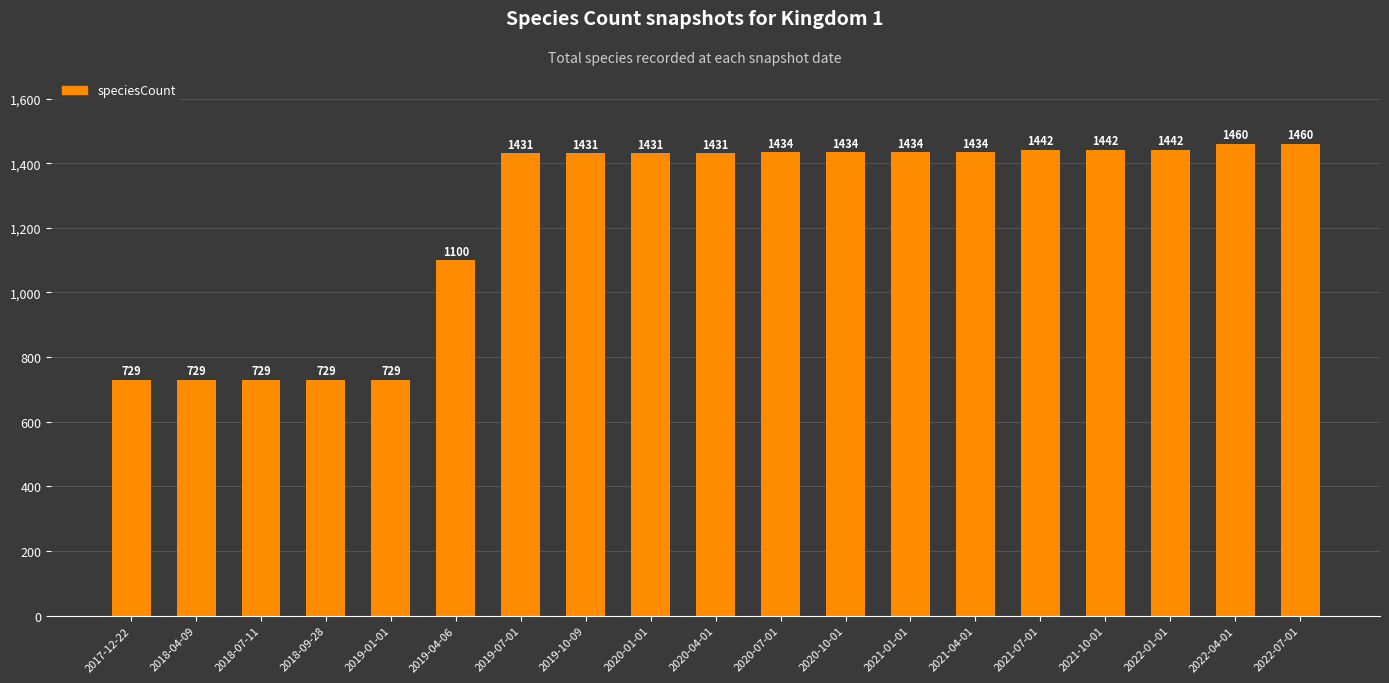

What is the label of the 5th bar from the left?

2019-01-01